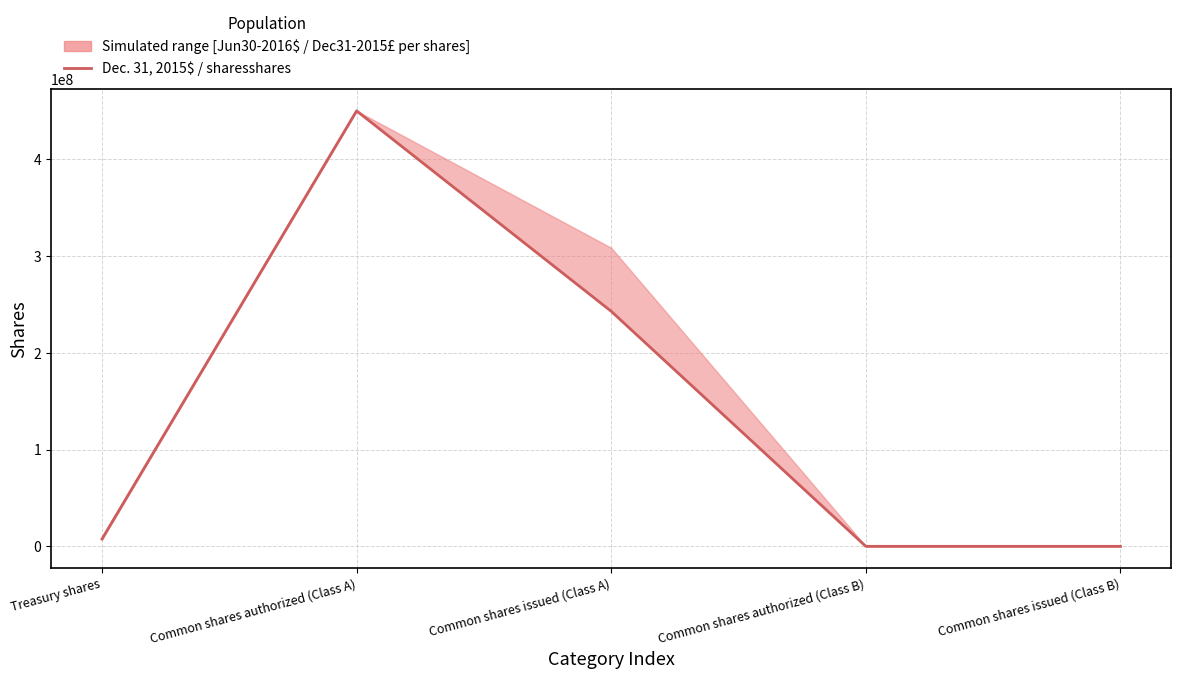

True or false: the data shows 65640 at Common shares issued (Class B).

False